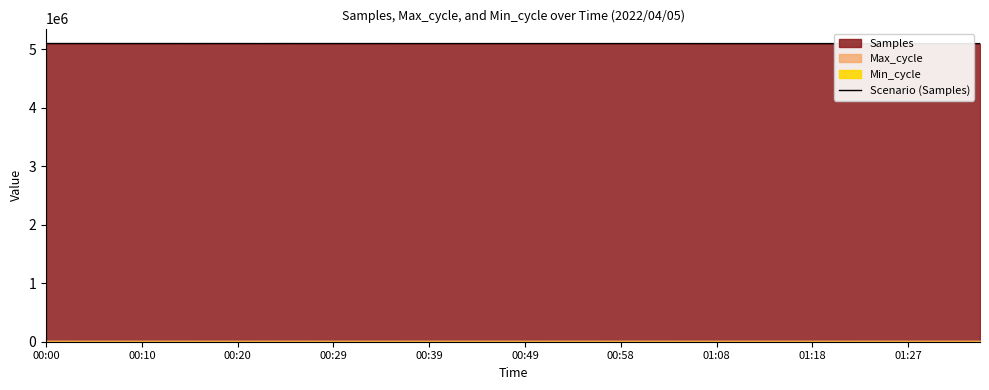

What is the maximum value shown in the chart?

5097729